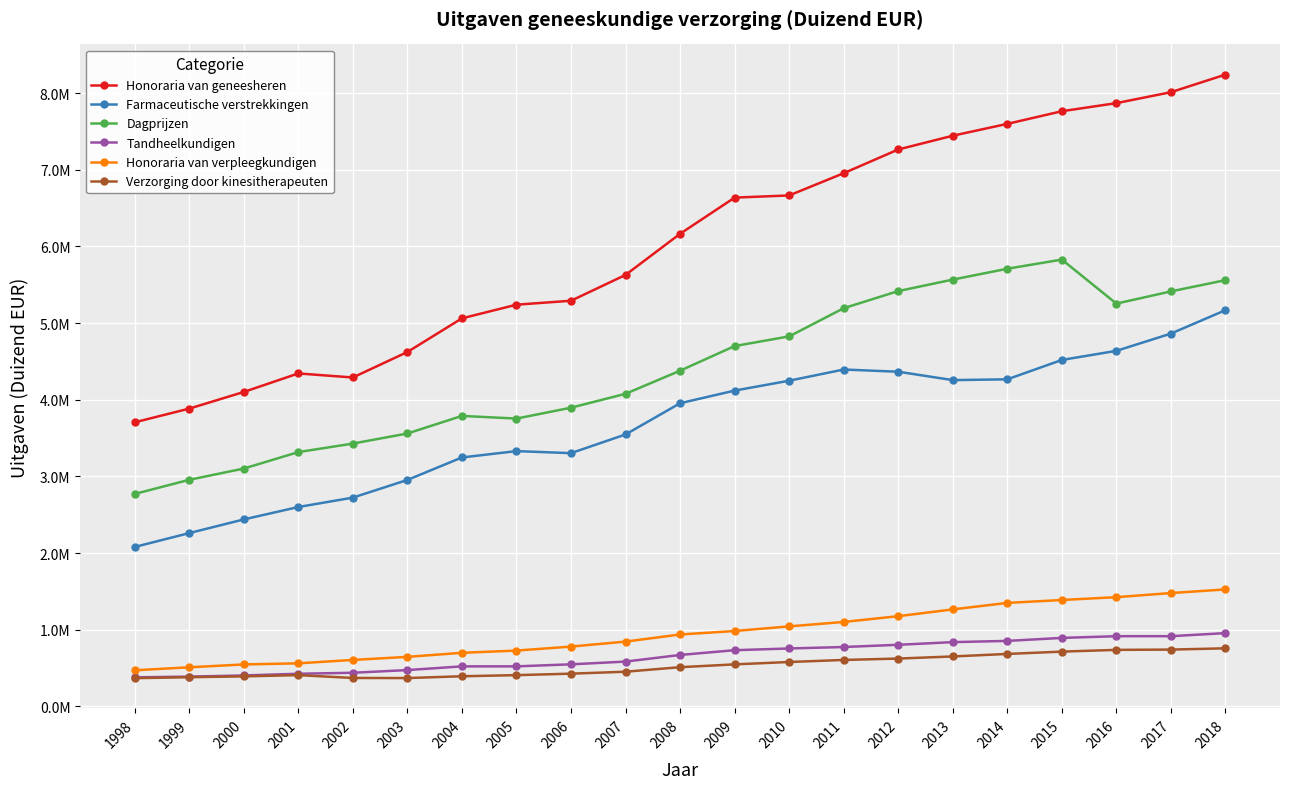

Is this an area chart (filled region under the line)?

No